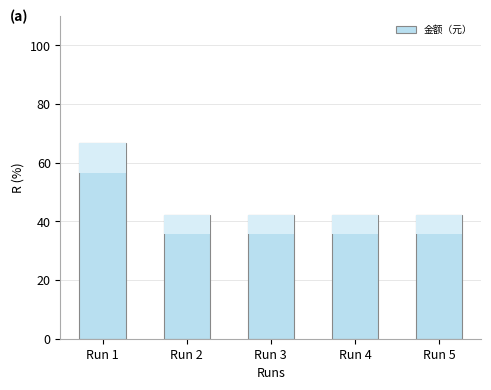

What is the smallest value displayed?

42.1